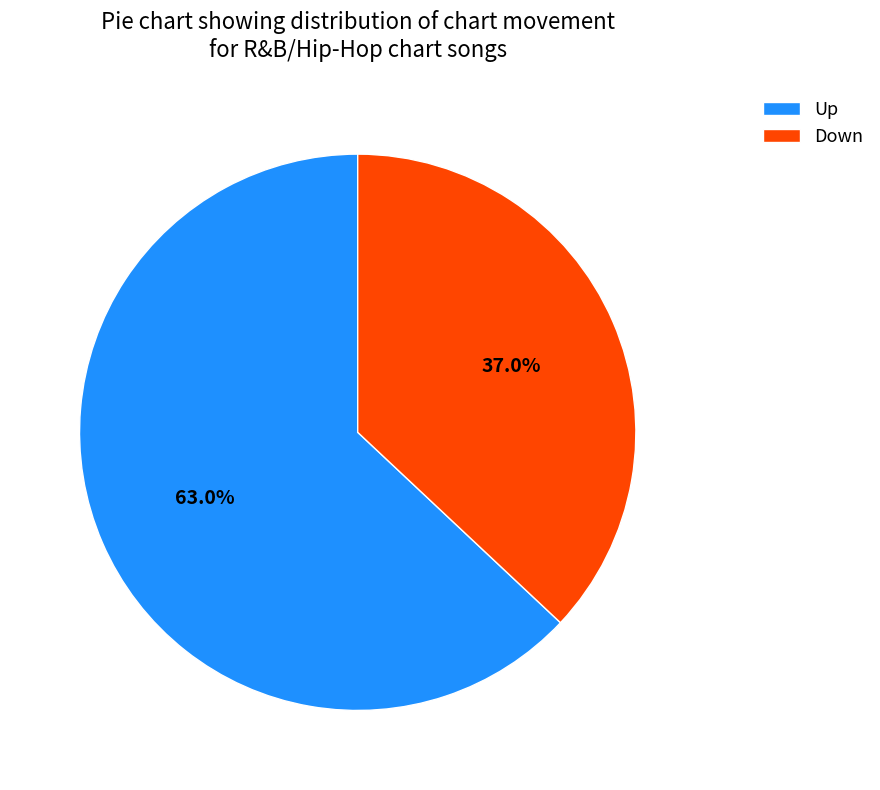

Count the number of slices in the pie.

2